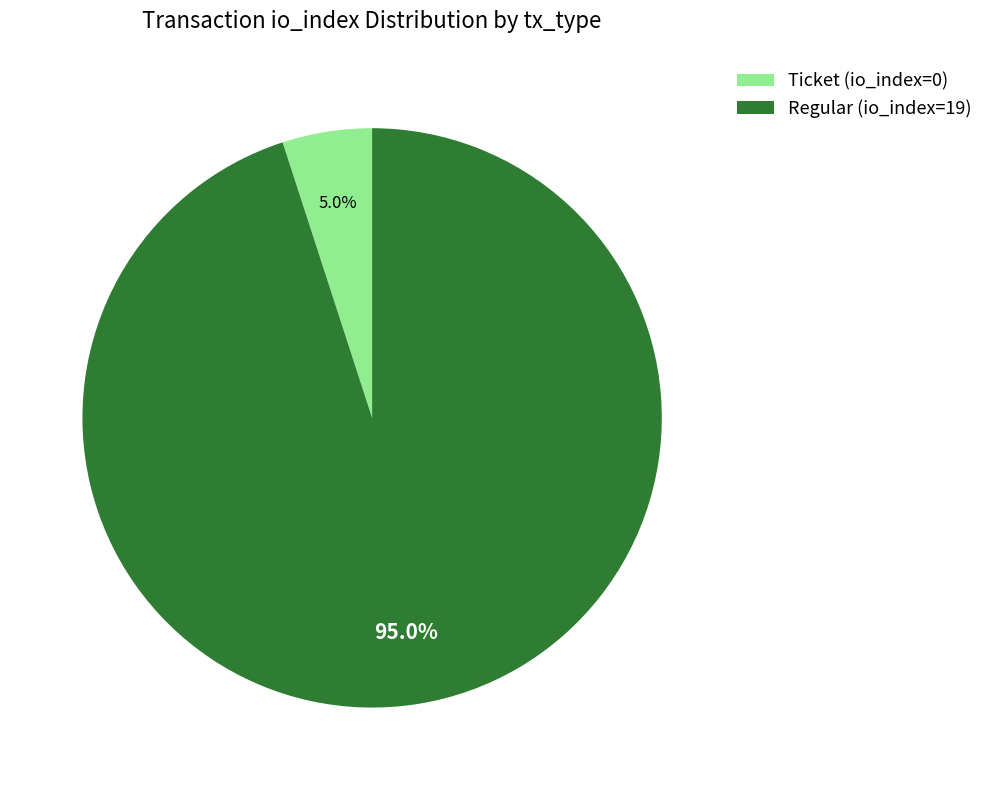

Combined, what portion of the pie is Ticket (io_index=0) and Regular (io_index=19)?

100.0%